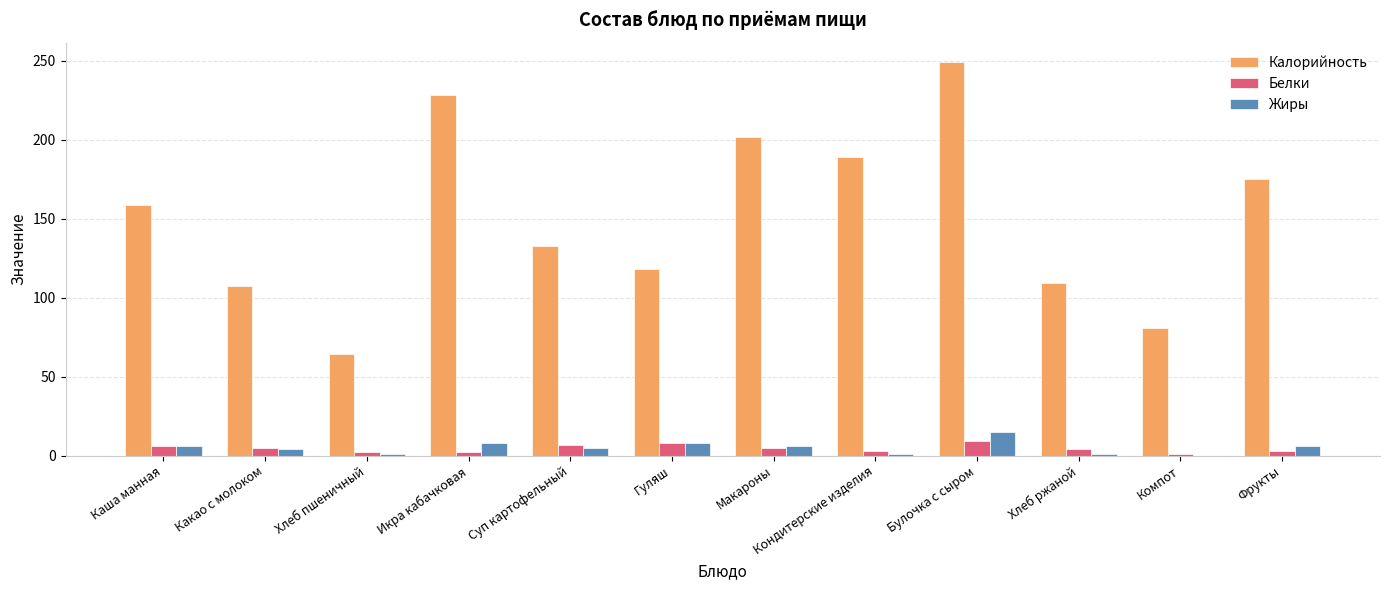

Which label corresponds to the largest value in the chart?

Булочка с сыром